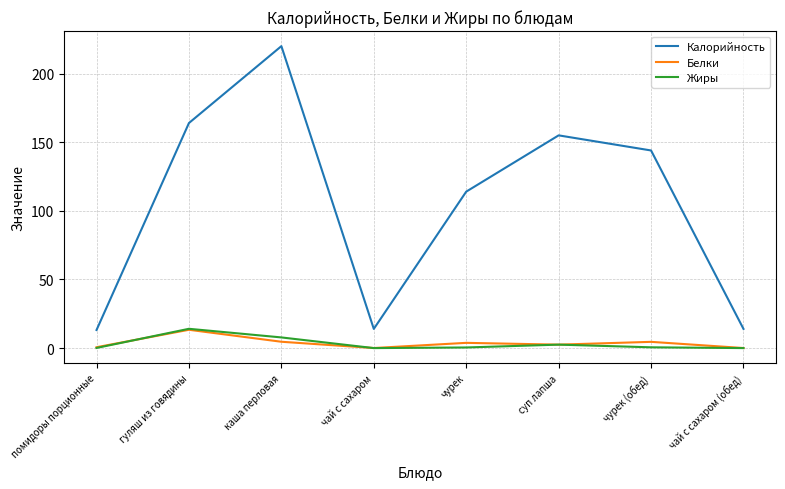

Does the chart have visible grid lines?

Yes